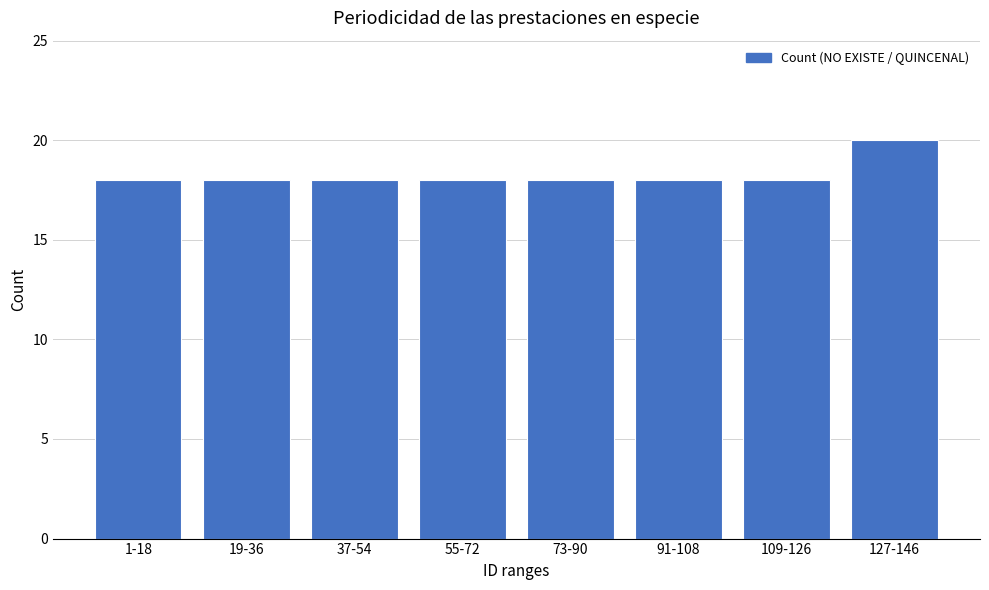

Approximately how many times larger is the value at 37-54 compared to 91-108?

1.0